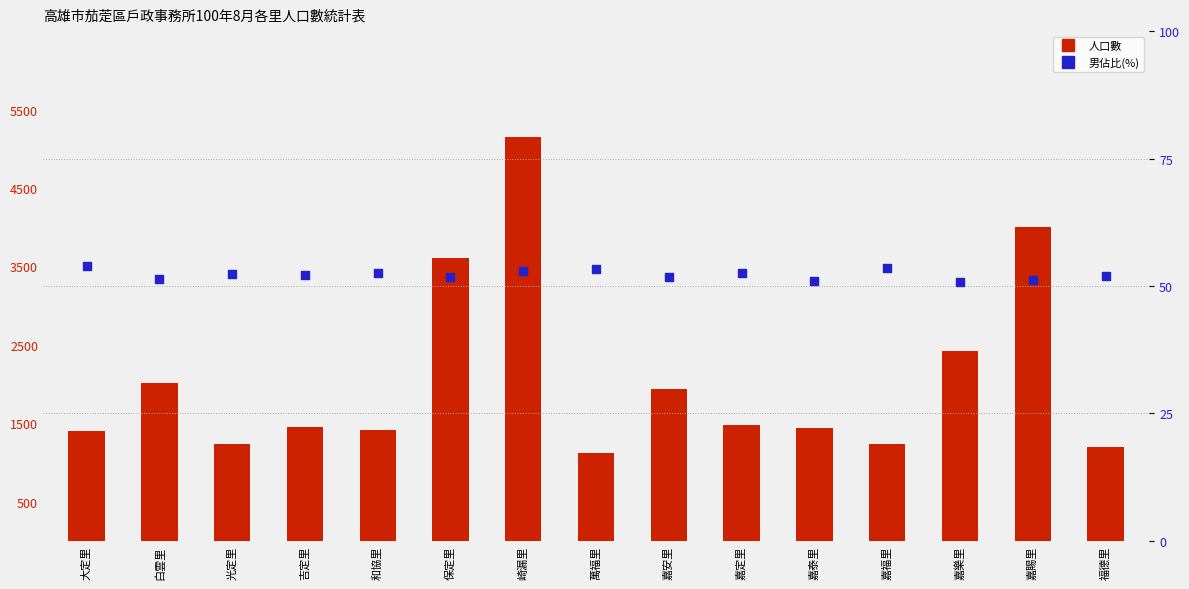

What is the total value across all series at 光定里?

1290.3